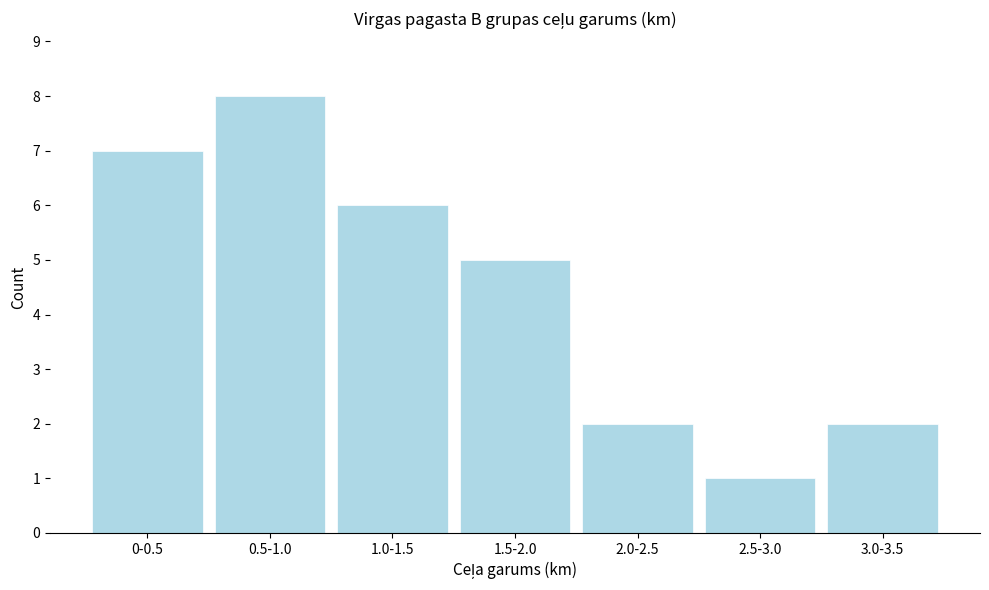

Reading right to left, what are all the values shown in this chart?

2	1	2	5	6	8	7